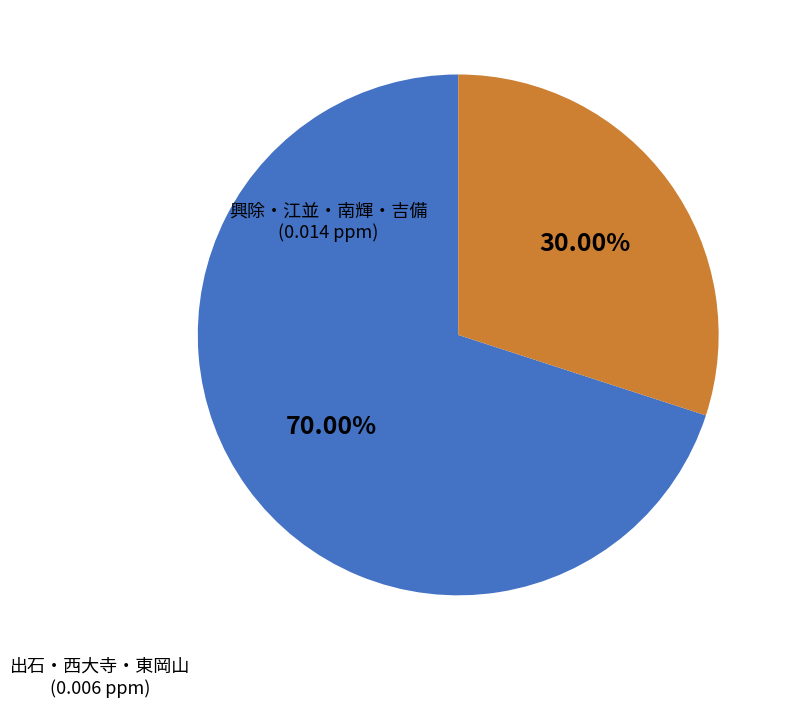

To the nearest percent, what is the average slice percentage?

50%